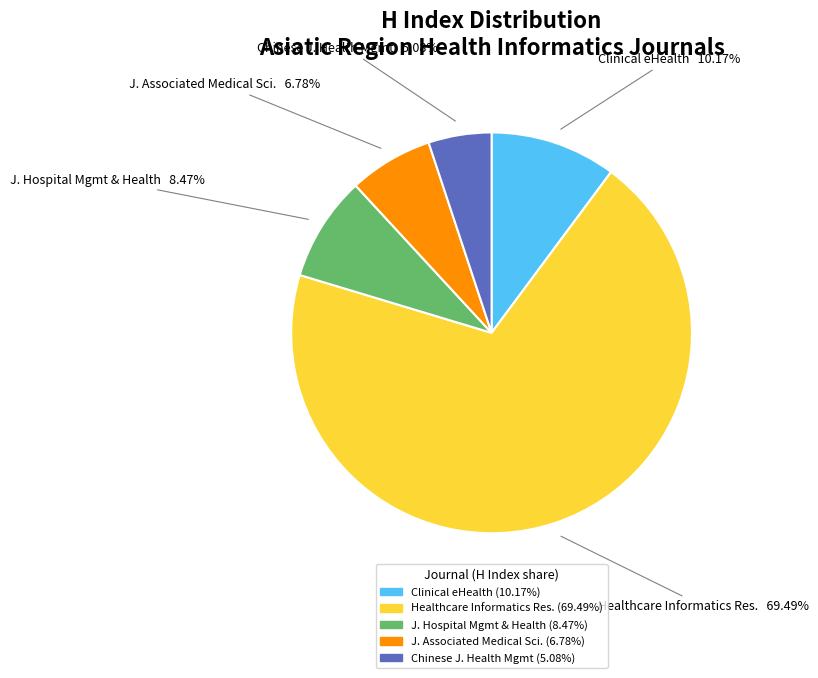

Combined, do J. Hospital Mgmt & Health and Clinical eHealth account for over 50%?

No